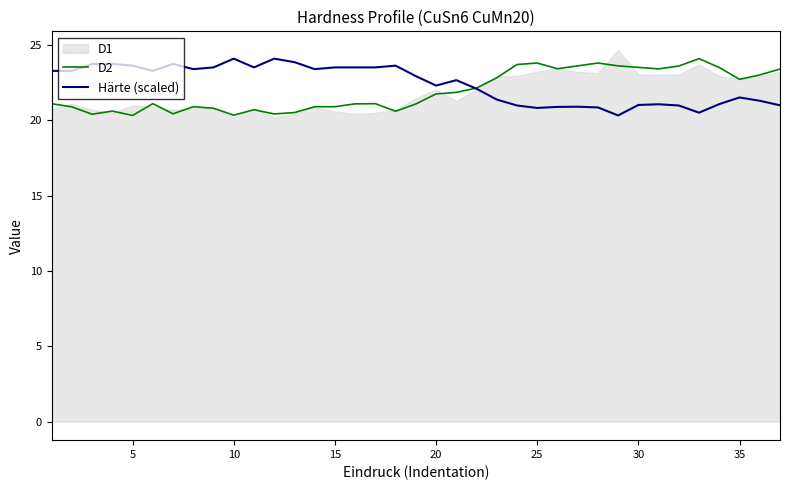

How many times do Härte (scaled) and D2 cross each other?

1